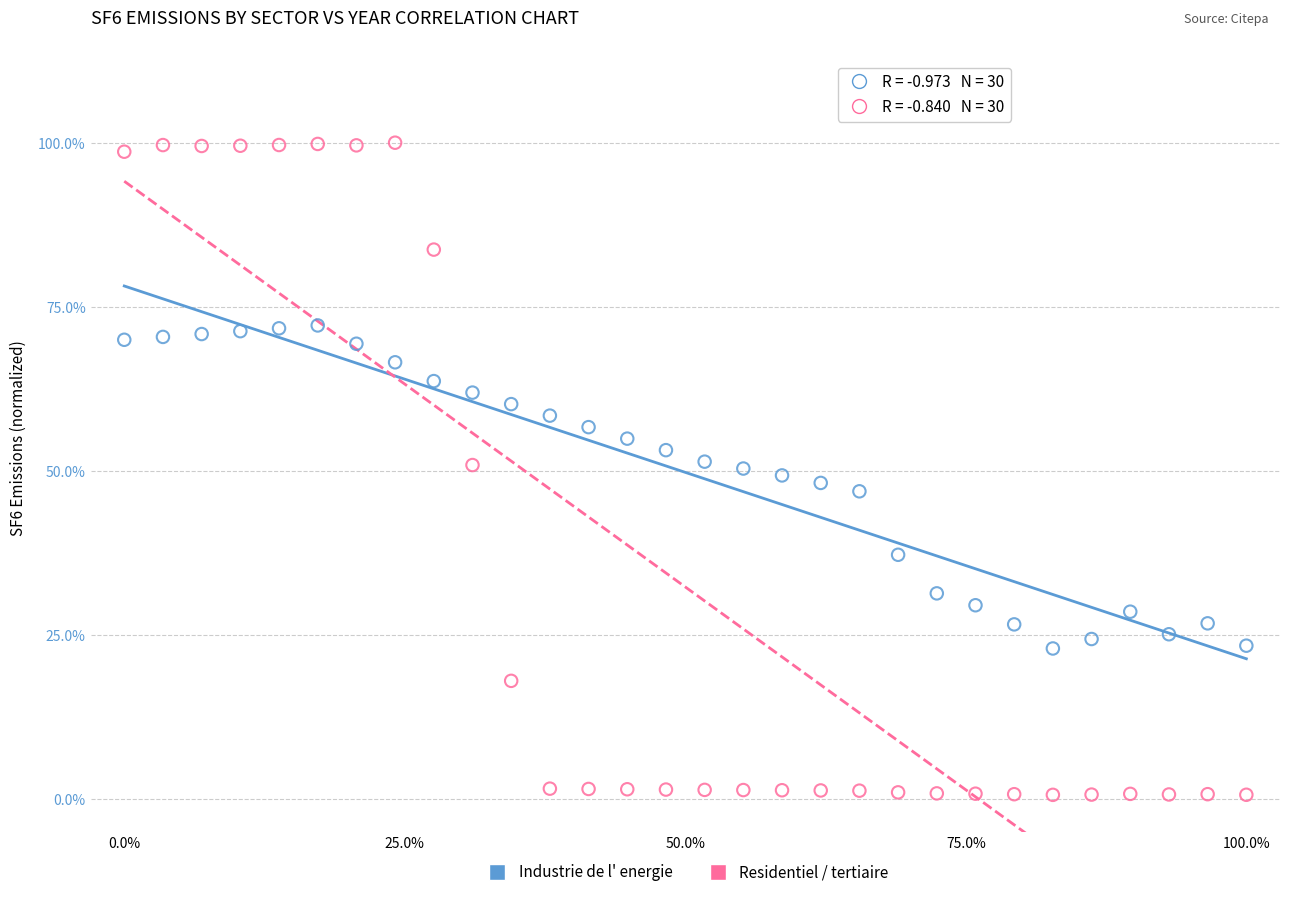

Across all data points, what is the range of X values (max minus min)?

100.0